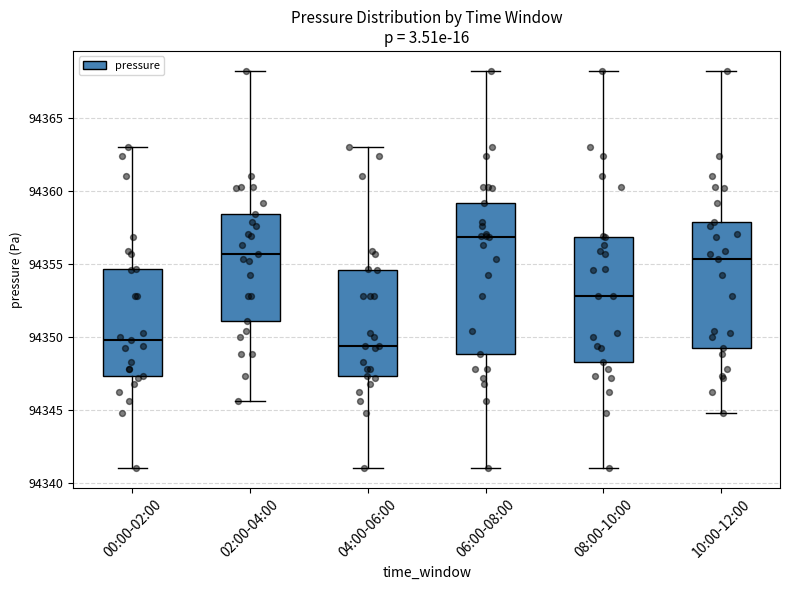

Reading left to right, read every box against the y-axis: the position of its median line, the range the box covers, and the ends of its whiskers. The values are not printed on the chart, so give them approximately, as read against the axis.

00:00-02:00: median 94350.0, box 94347.5 to 94354.5, whiskers 94341.0 to 94363.0
02:00-04:00: median 94355.5, box 94351.0 to 94358.5, whiskers 94345.5 to 94368.5
04:00-06:00: median 94349.5, box 94347.5 to 94354.5, whiskers 94341.0 to 94363.0
06:00-08:00: median 94357.0, box 94349.0 to 94359.0, whiskers 94341.0 to 94368.5
08:00-10:00: median 94353.0, box 94348.5 to 94357.0, whiskers 94341.0 to 94368.5
10:00-12:00: median 94355.5, box 94349.0 to 94358.0, whiskers 94345.0 to 94368.5